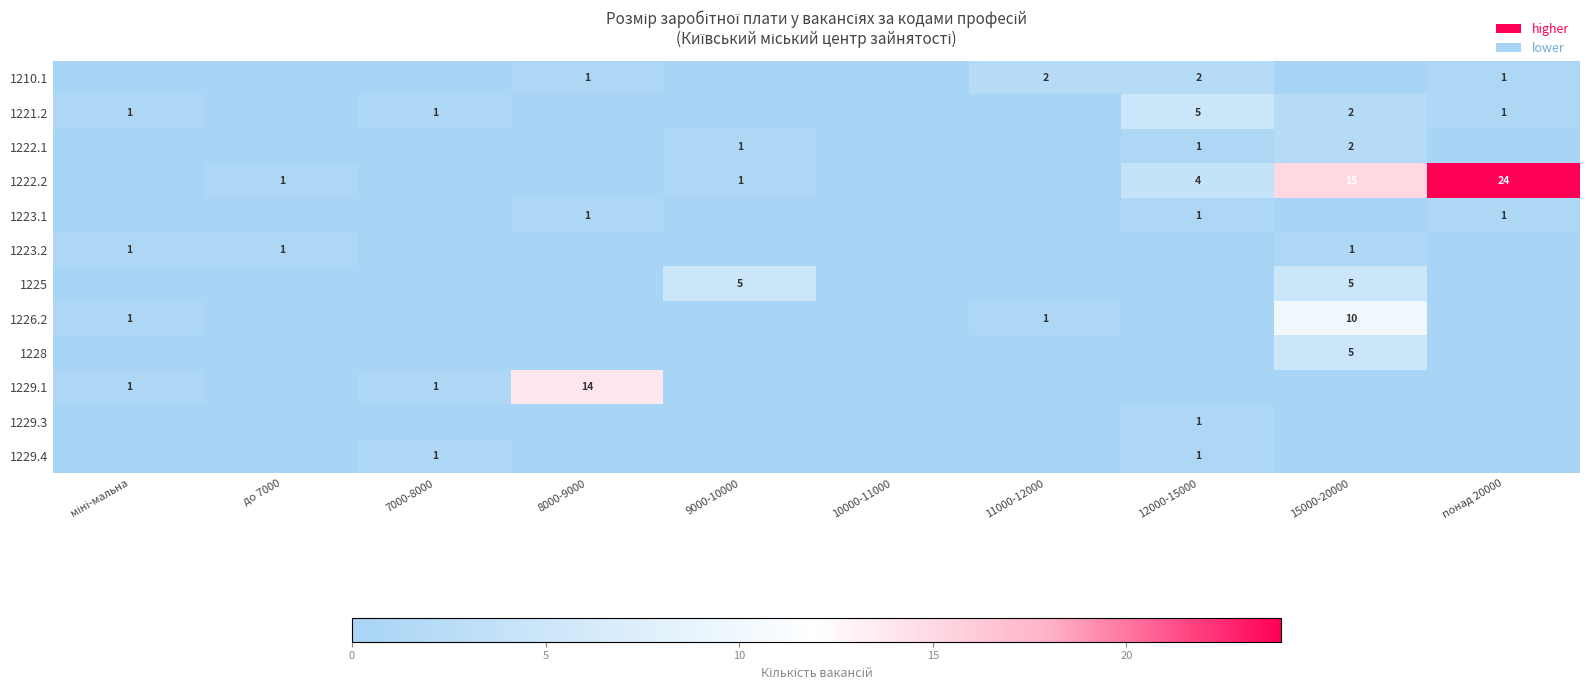

The value of 1229.1 at 8000-9000 is 6. True or false?

False